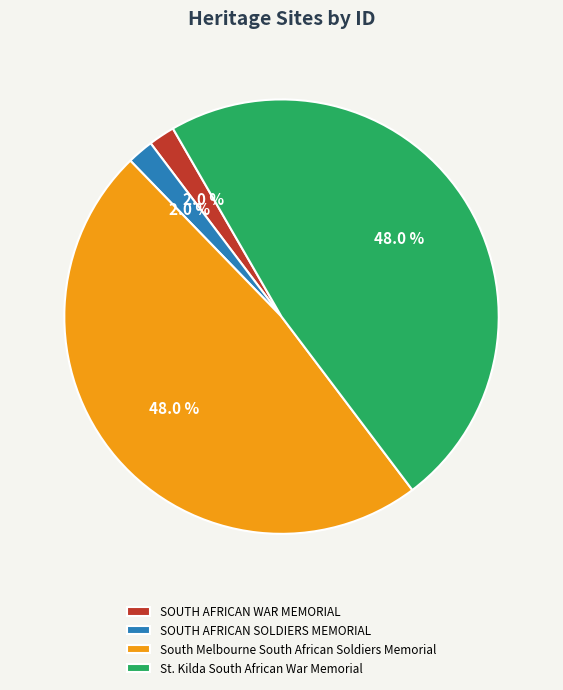

Approximately how many times larger is the value at South Melbourne South African Soldiers Memorial compared to St. Kilda South African War Memorial?

1.0